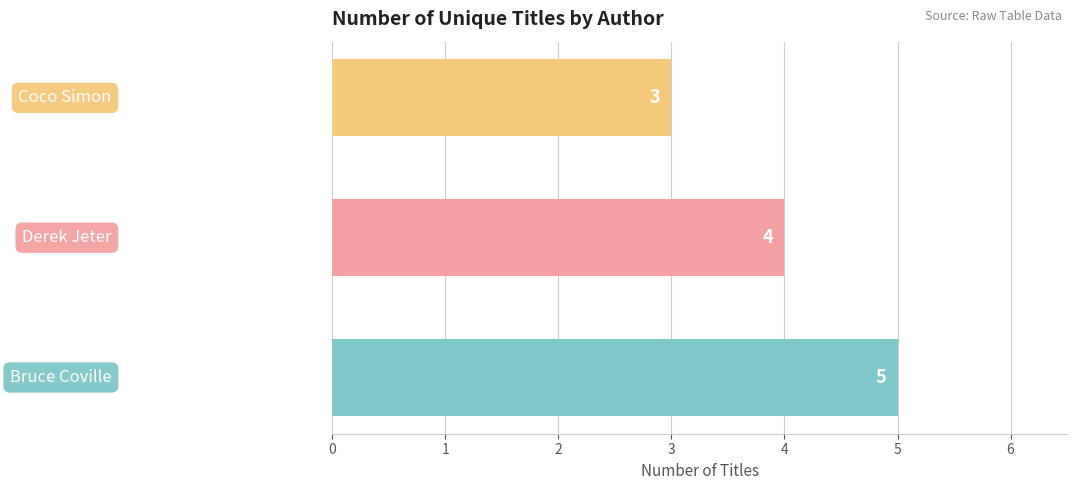

What is the sum of all values?

12